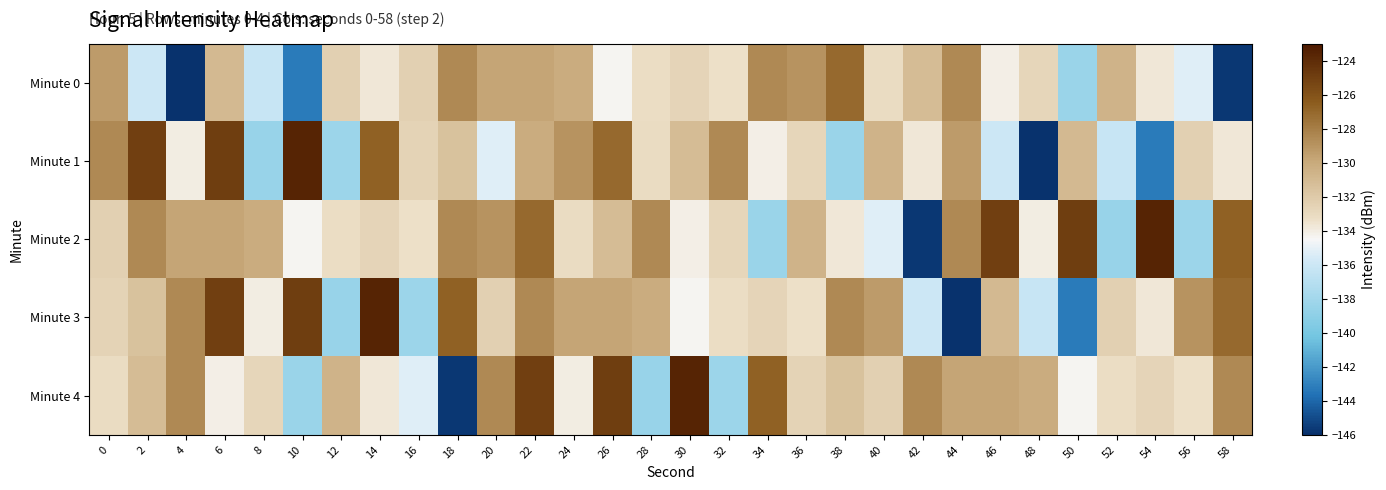

At 20, list the series in order from smallest to largest.

Minute 1, Minute 3, Minute 0, Minute 2, Minute 4